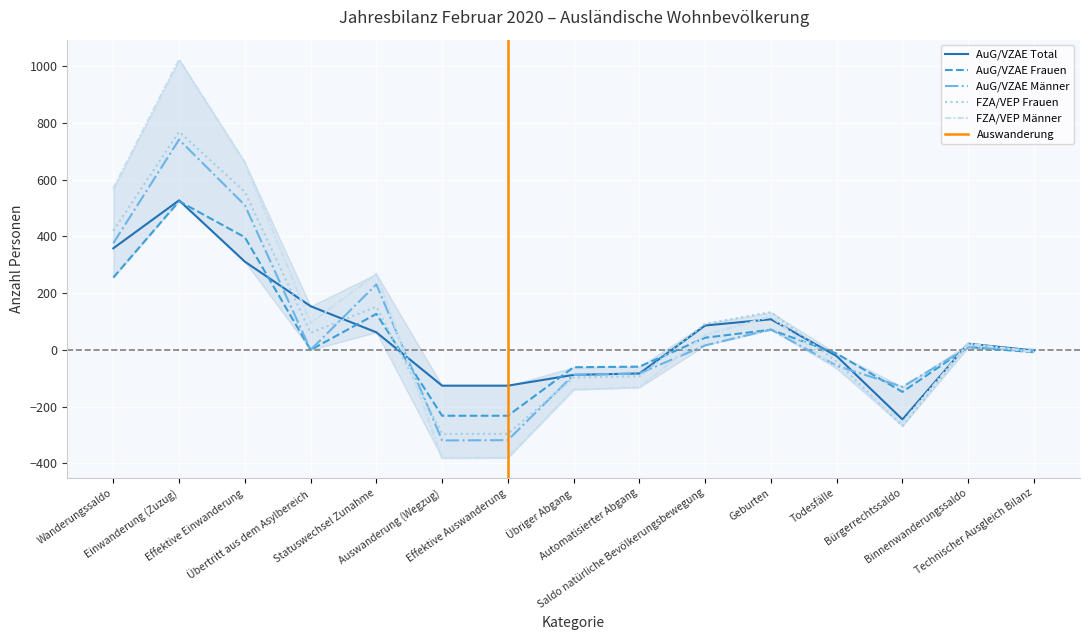

Between Statuswechsel Zunahme and Geburten, which is larger?

Geburten